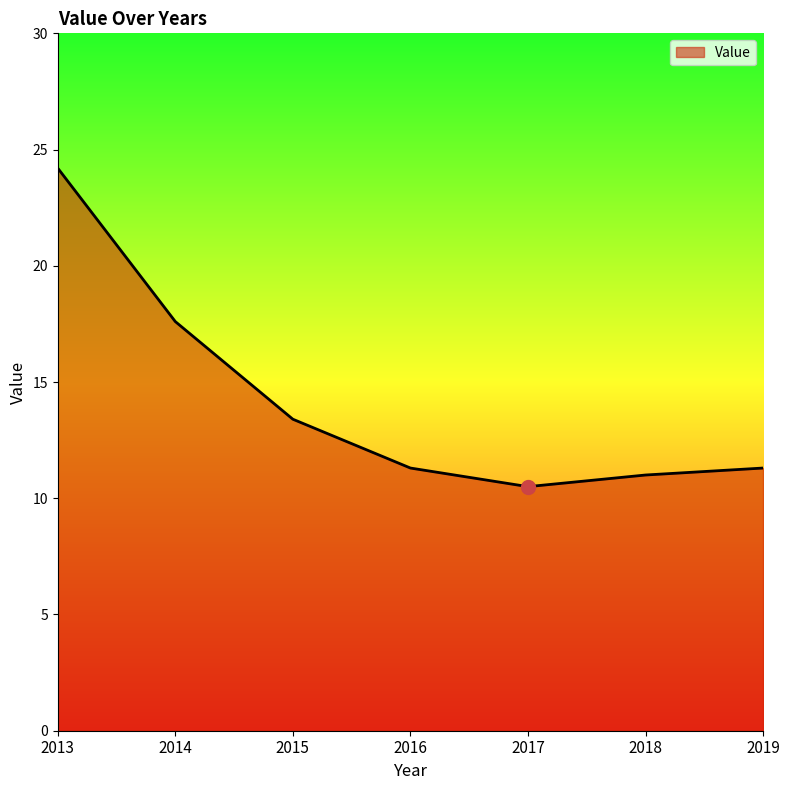

Approximately how many times larger is the value at 2015 compared to 2014?

0.8